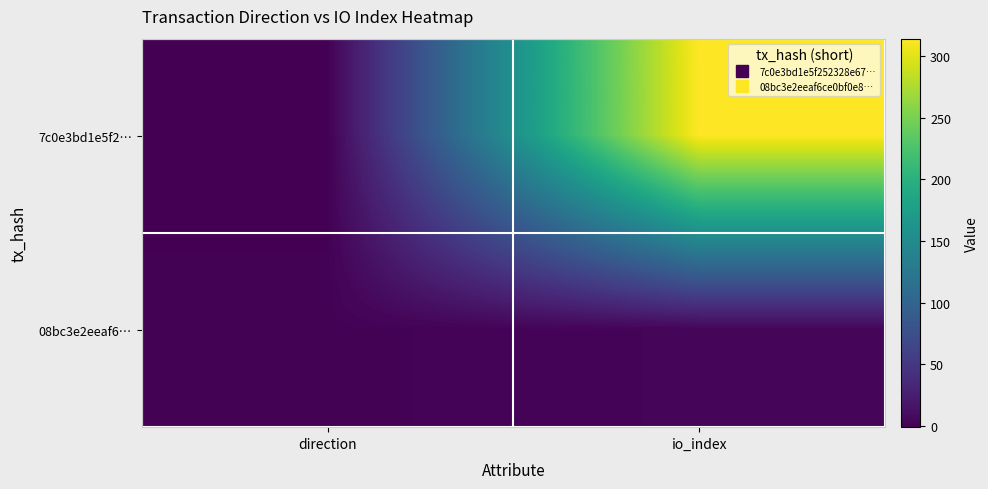

Which category has the highest value across all series?

io_index